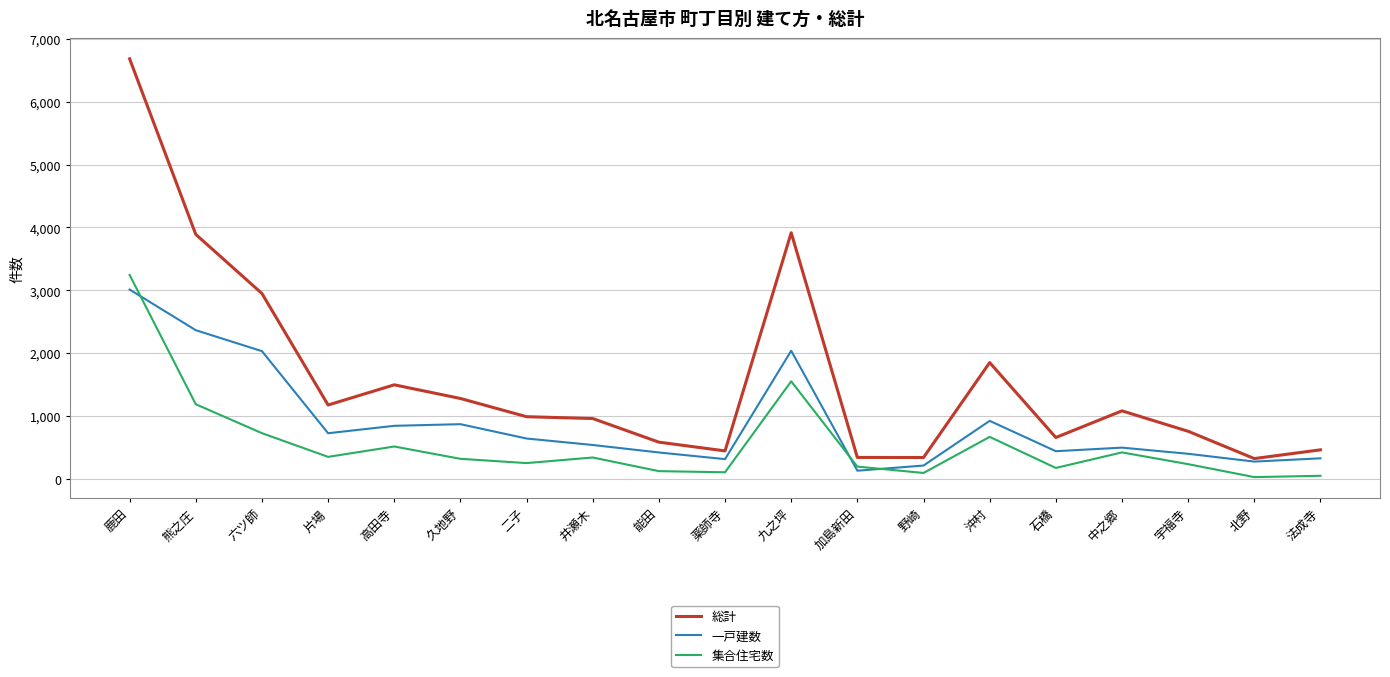

What is the highest value of the 集合住宅数 series?

3244